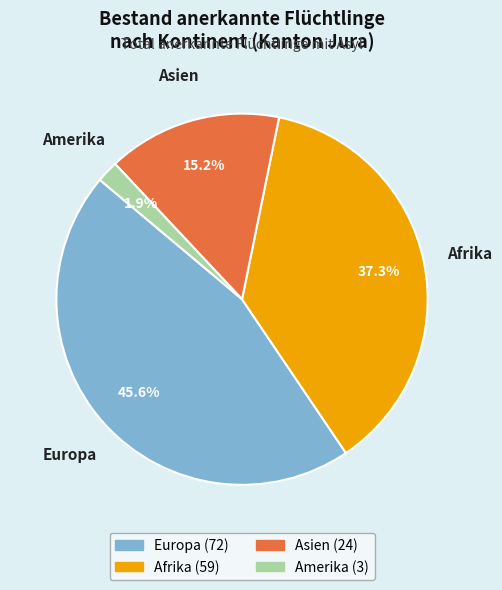

Is it true that Asien is 15% of the pie?

True